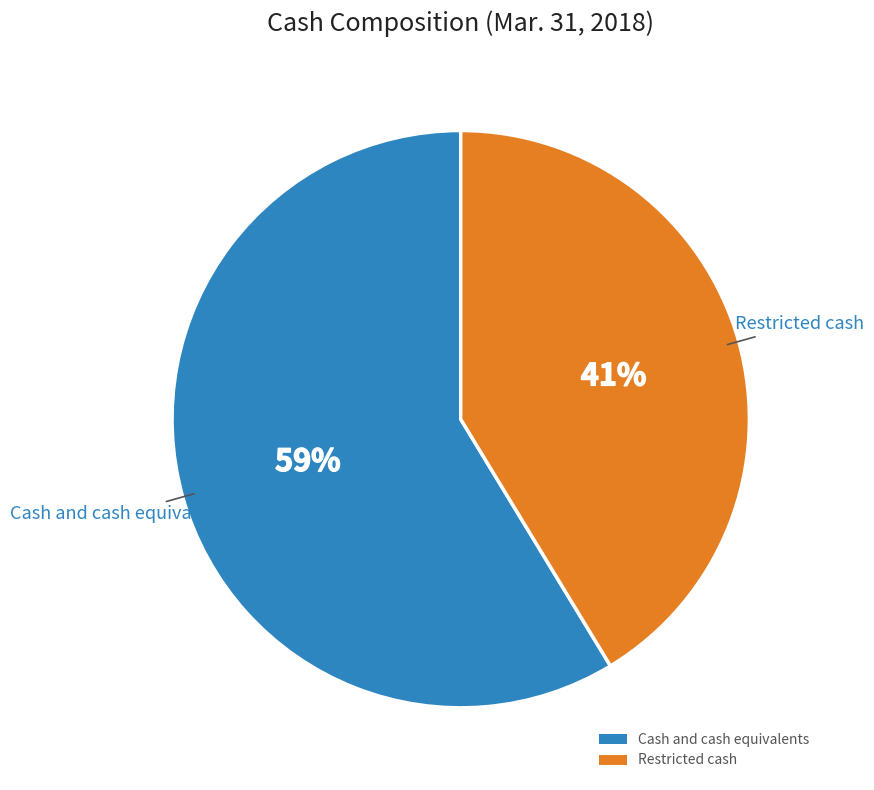

To the nearest percent, what portion does Restricted cash represent?

41%